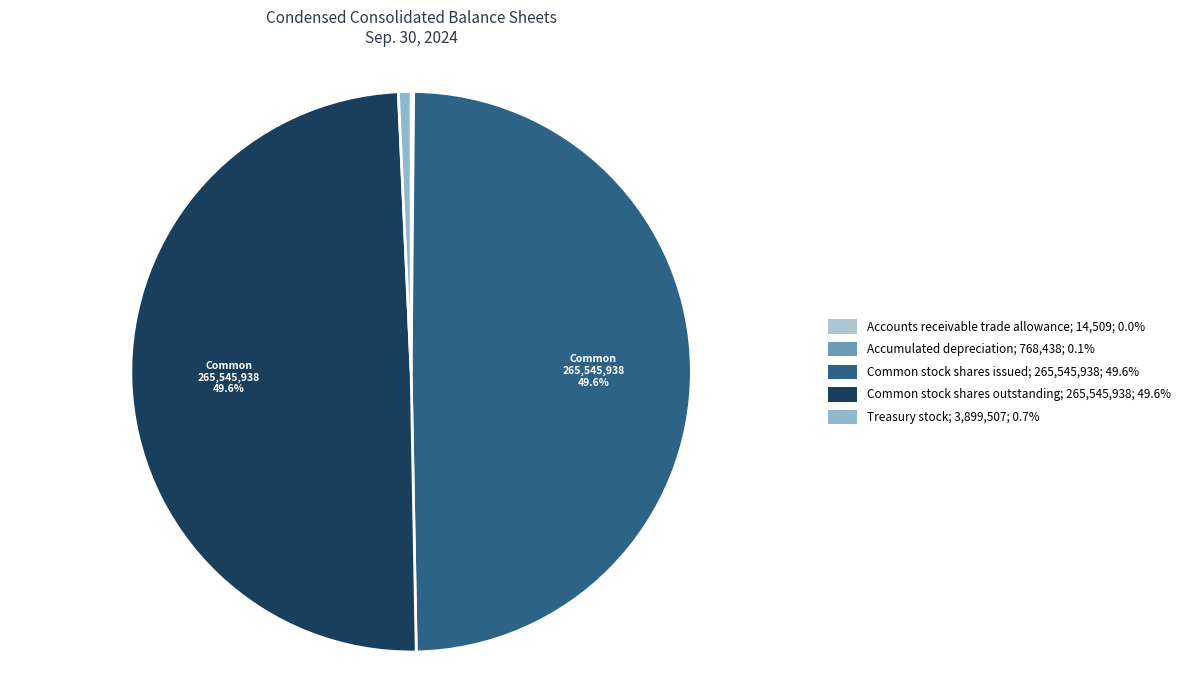

Is there any slice that represents more than half of the pie?

No